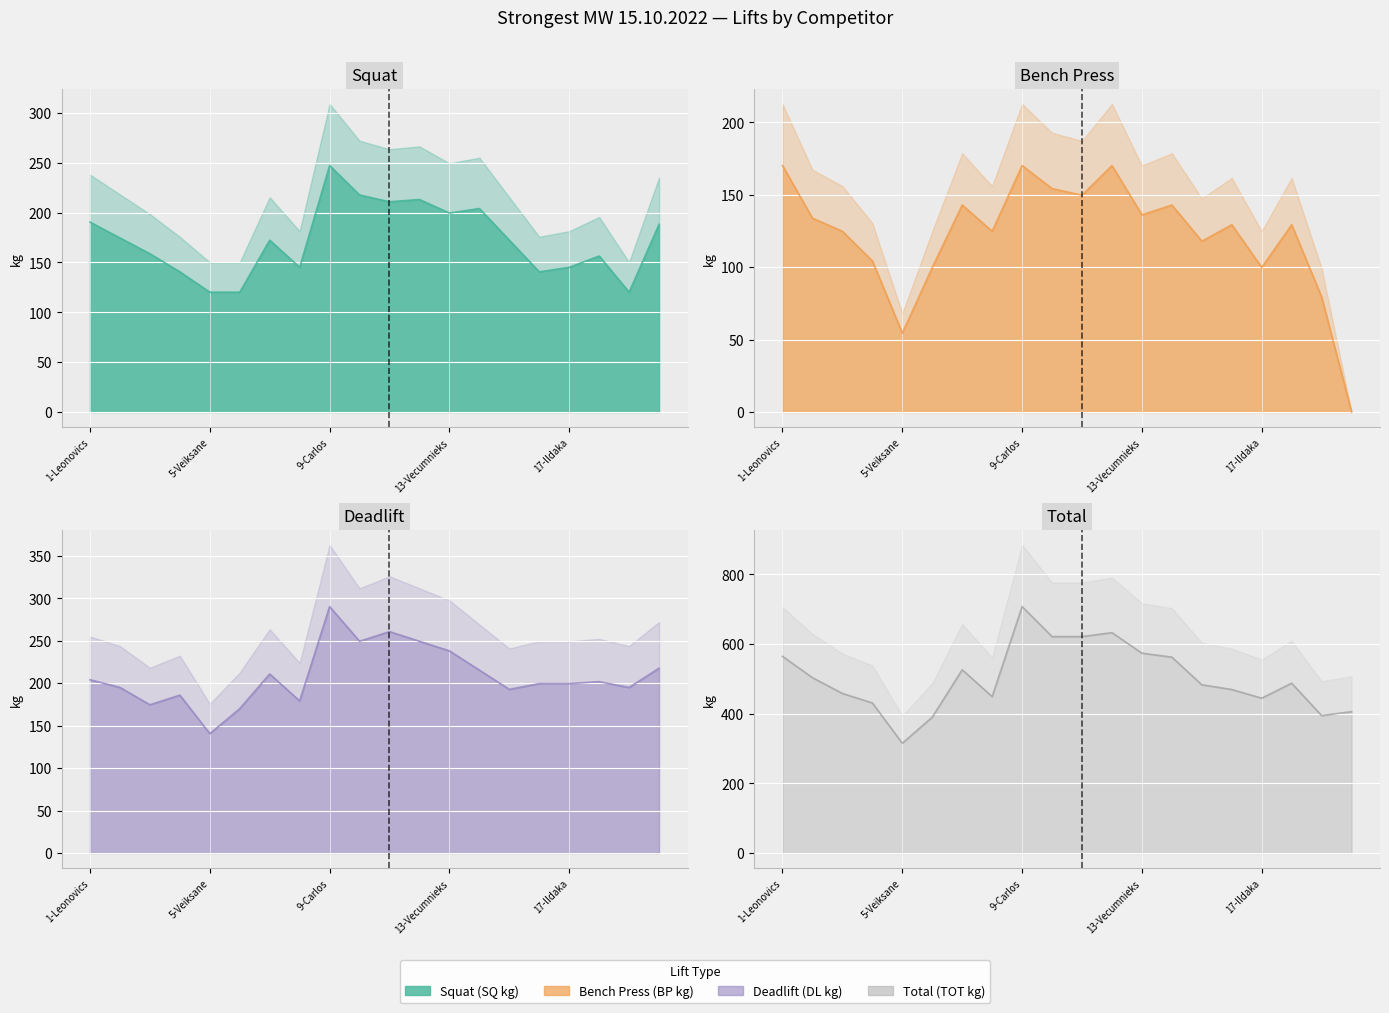

Reading left to right, extract all data points from this chart.

SQ kg: 1-Leonovics=190.5	2-Gaca=174.6	3-Misa=158.8	4-Elksnis=140.6	5-Veiksane=120.2	6-Minins=120.2	7-Maddox=172.4	8-Jekimenko=145.1	9-Carlos=247.2	10-Hill=217.7	11-Zemitis=210.9	12-Skrouba=213.2	13-Vecumnieks=199.6	14-Thiemann=204.1	15-Popoca=172.4	16-Mezeckis=140.6	17-lIdaka=145.1	18-Vallance=156.5	19-Cerins=120.2	20-Sullivan=188.2
BP kg: 1-Leonovics=170.1	2-Gaca=133.8	3-Misa=124.7	4-Elksnis=104.3	5-Veiksane=54.4	6-Minins=99.8	7-Maddox=142.9	8-Jekimenko=124.7	9-Carlos=170.1	10-Hill=154.2	11-Zemitis=149.7	12-Skrouba=170.1	13-Vecumnieks=136.1	14-Thiemann=142.9	15-Popoca=117.9	16-Mezeckis=129.3	17-lIdaka=99.8	18-Vallance=129.3	19-Cerins=79.4	20-Sullivan=0.0
DL kg: 1-Leonovics=204.1	2-Gaca=195.0	3-Misa=174.6	4-Elksnis=186.0	5-Veiksane=140.6	6-Minins=170.1	7-Maddox=210.9	8-Jekimenko=179.2	9-Carlos=290.3	10-Hill=249.5	11-Zemitis=260.8	12-Skrouba=249.5	13-Vecumnieks=238.1	14-Thiemann=215.5	15-Popoca=192.8	16-Mezeckis=199.6	17-lIdaka=199.6	18-Vallance=201.8	19-Cerins=195.0	20-Sullivan=217.7
Total kg: 1-Leonovics=564.7	2-Gaca=503.5	3-Misa=458.1	4-Elksnis=430.9	5-Veiksane=315.2	6-Minins=390.1	7-Maddox=526.2	8-Jekimenko=449.1	9-Carlos=707.6	10-Hill=621.4	11-Zemitis=621.4	12-Skrouba=632.8	13-Vecumnieks=573.8	14-Thiemann=562.5	15-Popoca=483.1	16-Mezeckis=469.5	17-lIdaka=444.5	18-Vallance=487.6	19-Cerins=394.6	20-Sullivan=406.0